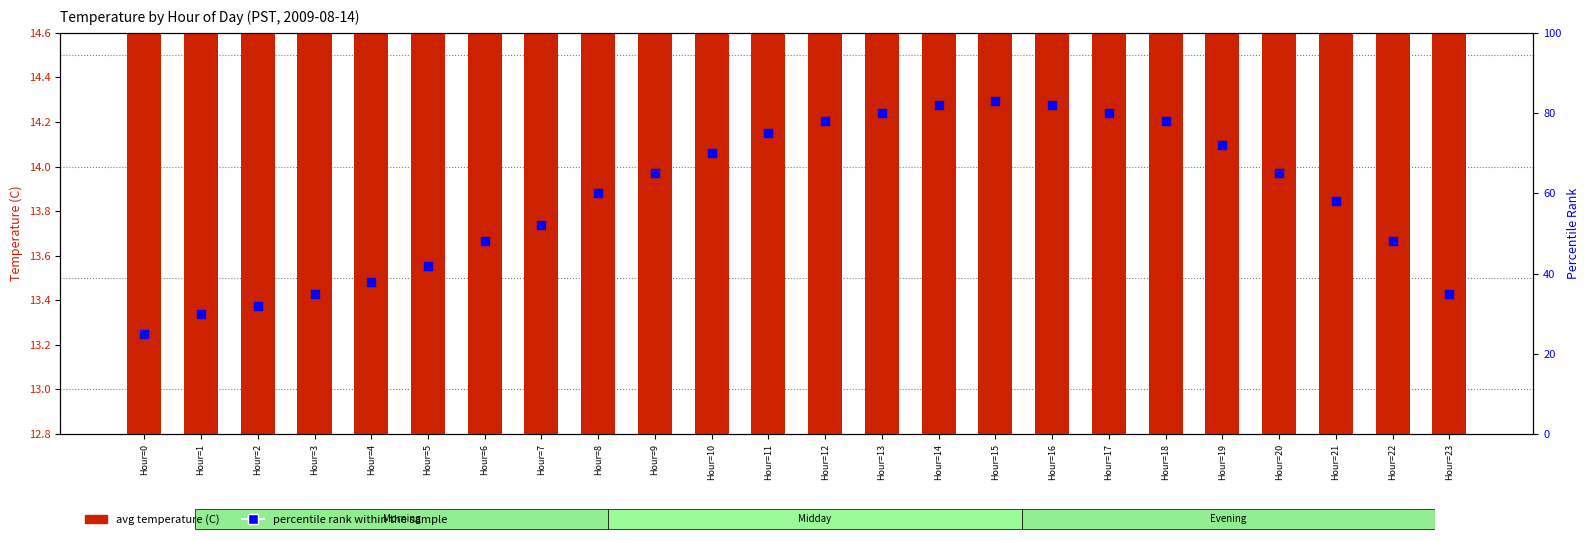

What is the total value across all series at Hour=9?

78.6